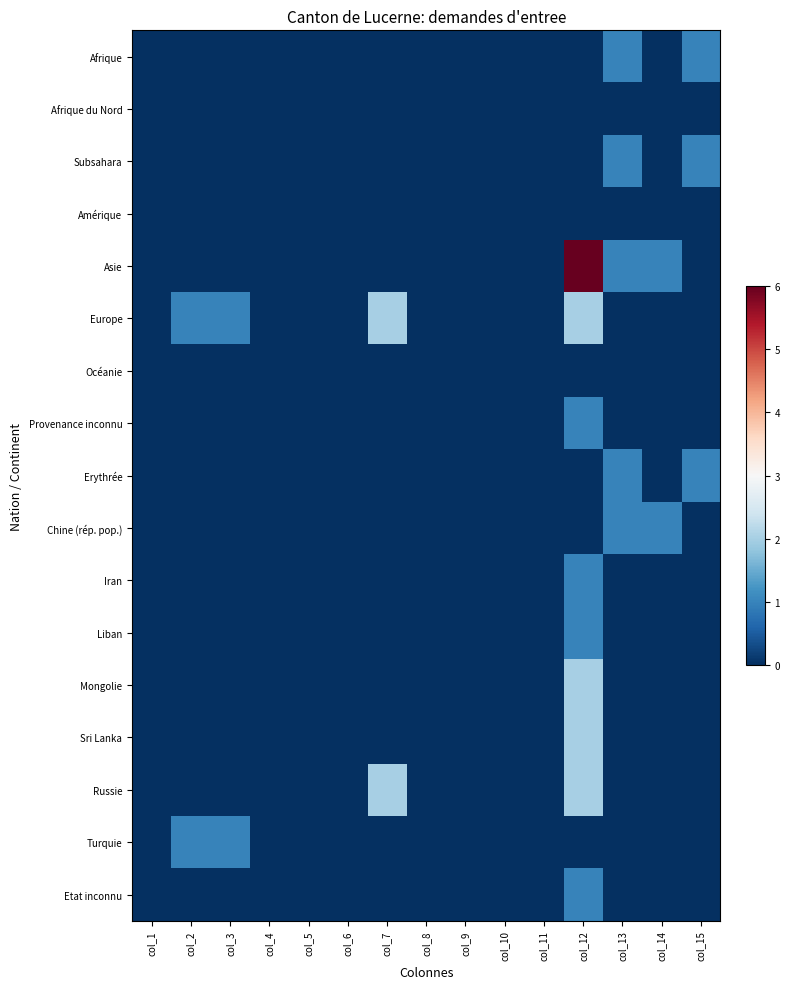

Between col_2 and col_6, which is larger?

col_2